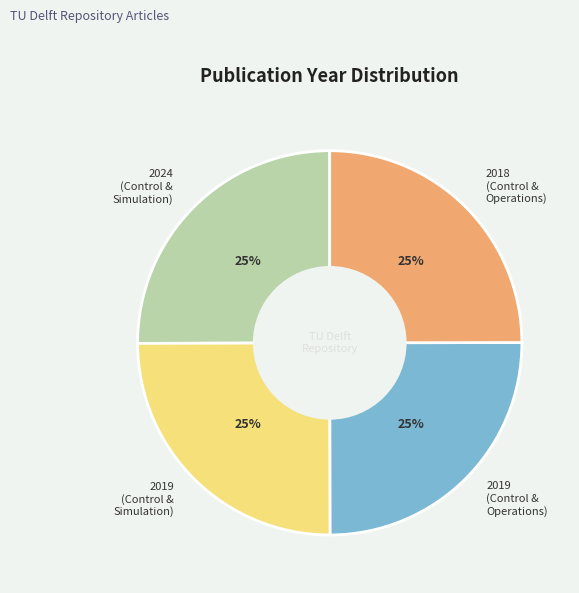

Is there any slice that represents more than half of the pie?

No